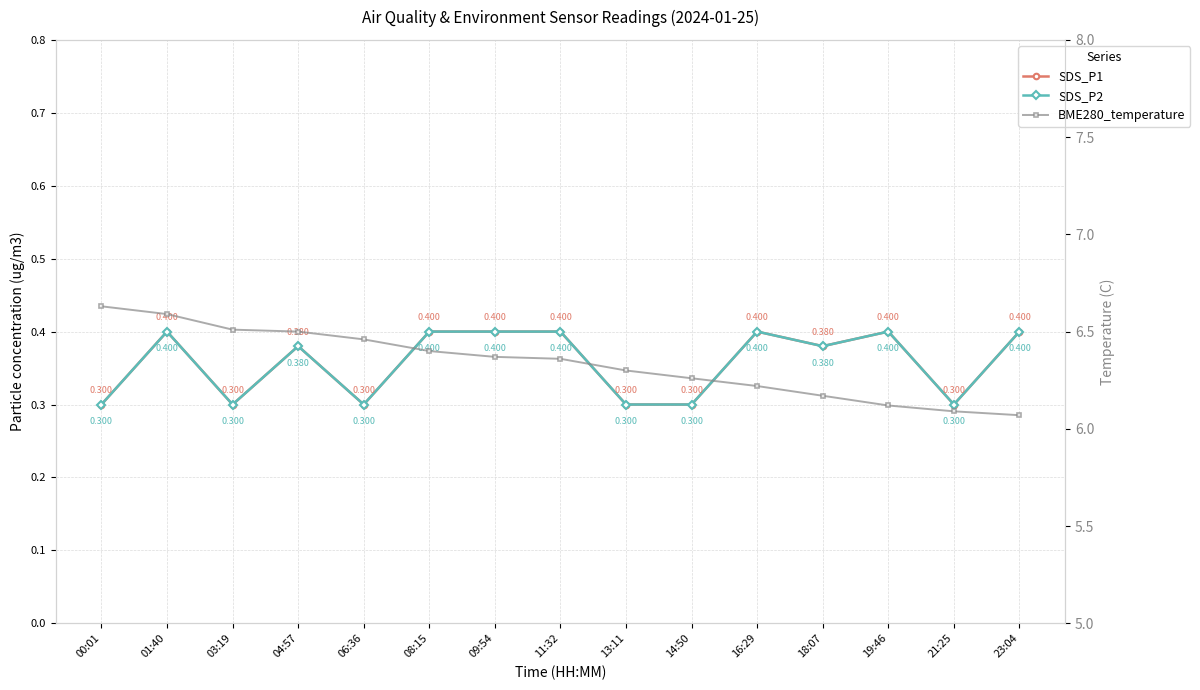

At which label is SDS_P2 closest to 0?

00:01